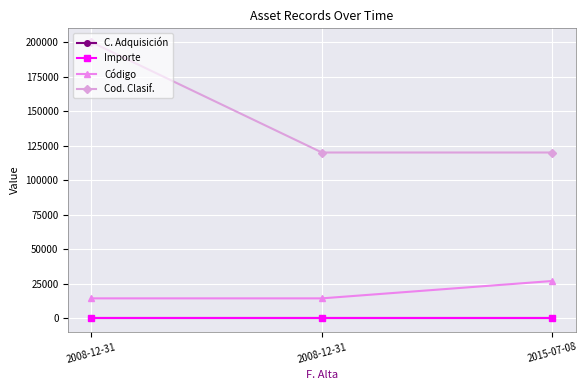

At which category is the sum across all series the highest?

2008-12-31